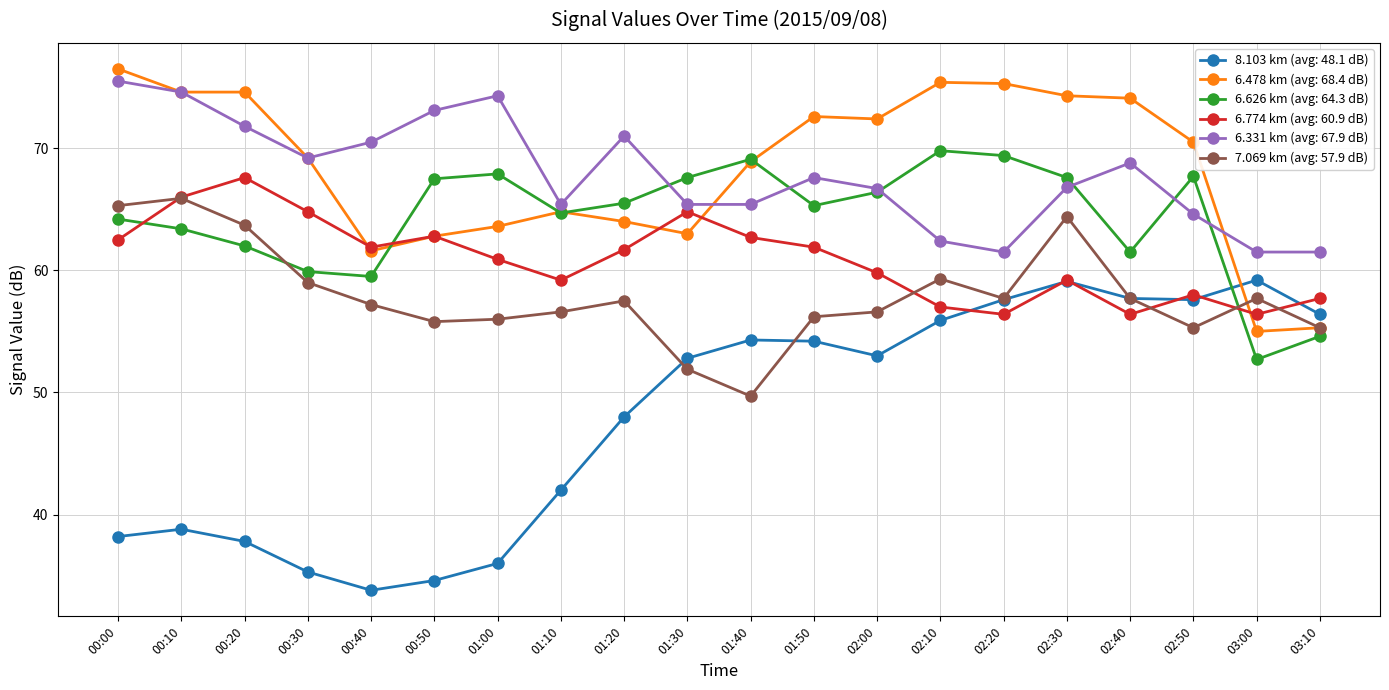

What is the smallest value displayed?

33.8